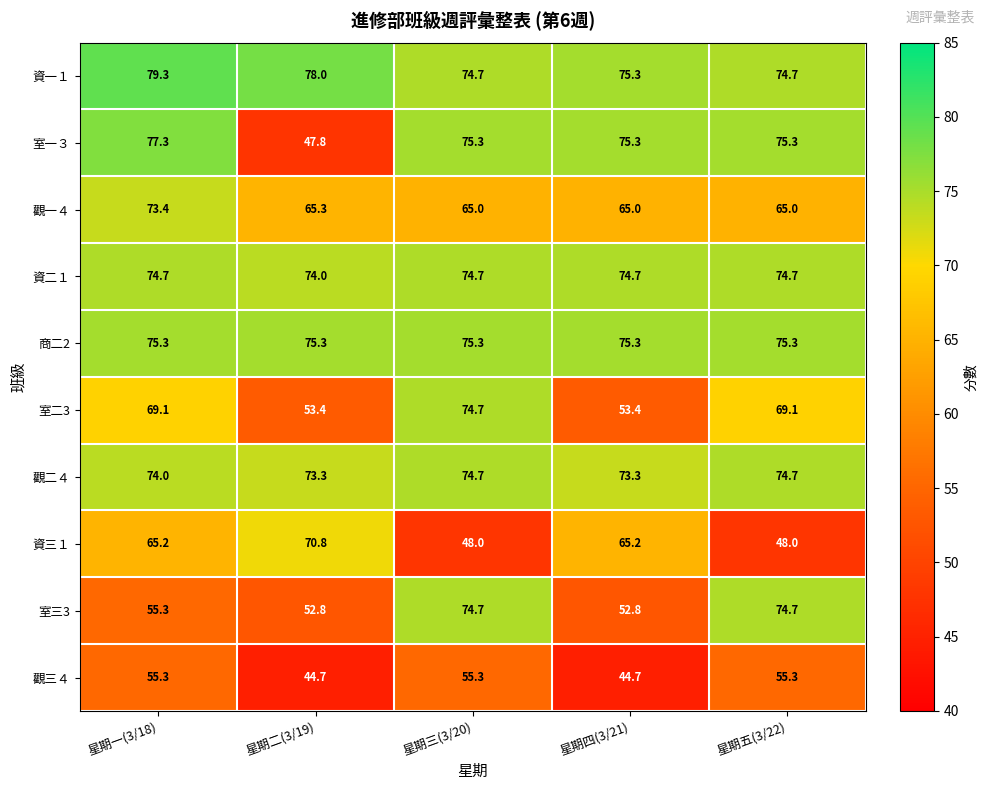

Rank the series at 星期二(3/19) from lowest to highest value.

觀三４, 室一３, 室三3, 室二3, 觀一４, 資三１, 觀二４, 資二１, 商二2, 資一１